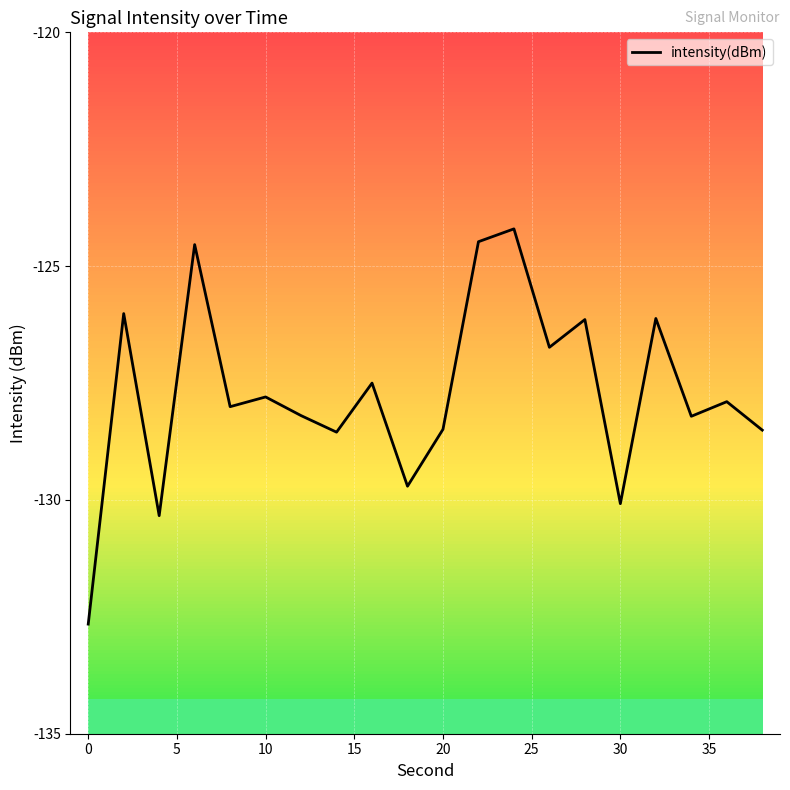

What is the smallest value displayed?

-132.7